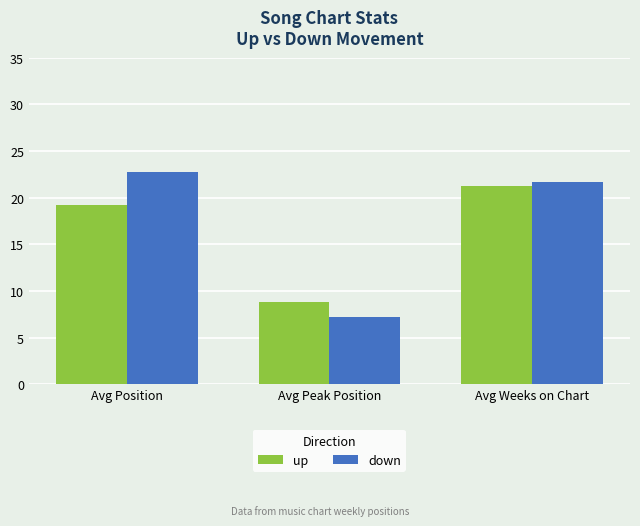

True or false: up has a value of 36.7 at Avg Weeks on Chart.

False